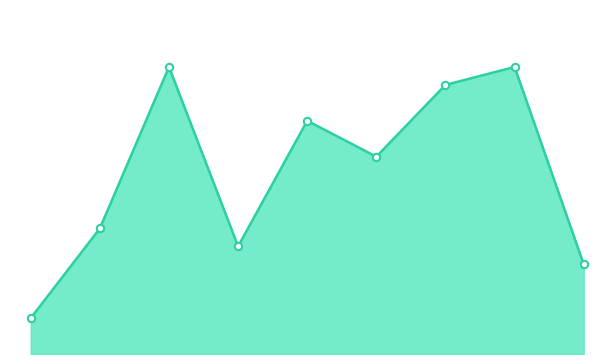

At which category is the sum across all series the highest?

2